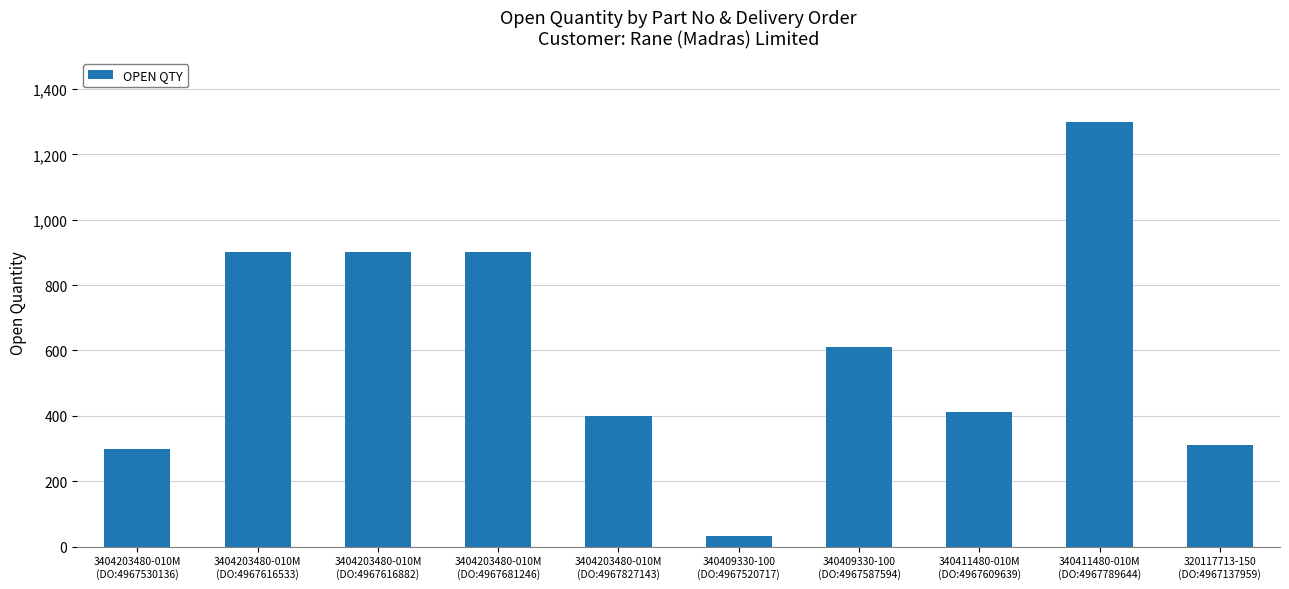

True or false: the data shows 900 at 3404203480-010M
(DO:4967616882).

True